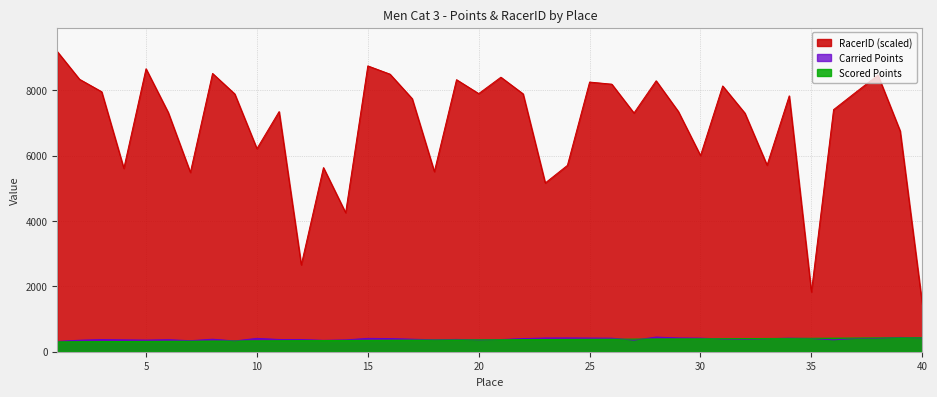

Reading left to right, list all the values displayed in this chart.

Scored Points: 1=303.9	2=307.1	3=310.3	4=313.5	5=316.7	6=319.9	7=323.0	8=326.2	9=329.4	10=332.6	11=335.8	12=339.0	13=342.2	14=345.4	15=348.6	16=351.8	17=355.0	18=358.2	19=361.4	20=364.6	21=367.8	22=371.0	23=374.2	24=377.4	25=380.6	26=383.8	27=387.0	28=390.2	29=393.4	30=396.6	31=399.8	32=403.0	33=406.2	34=409.4	35=412.6	36=415.8	37=419.0	38=422.2	39=425.4	40=428.6
Carried Points: 1=315.6	2=352.5	3=372.5	4=363.6	5=356.4	6=368.7	7=338.1	8=383.4	9=330.4	10=409.0	11=374.8	12=372.5	13=349.2	14=361.8	15=409.2	16=402.7	17=384.1	18=365.7	19=377.4	20=360.7	21=373.4	22=403.4	23=419.9	24=422.0	25=418.6	26=415.1	27=354.1	28=448.3	29=422.4	30=416.0	31=390.7	32=387.0	33=398.3	34=415.3	35=404.2	36=363.6	37=405.5	38=409.4	39=438.4	40=419.9
RacerID (scaled): 1=9185.5	2=8338.8	3=7956.7	4=5612.4	5=8659.4	6=7323.9	7=5486.8	8=8516.1	9=7889.8	10=6214.5	11=7348.4	12=2658.4	13=5634.3	14=4254.0	15=8747.3	16=8494.7	17=7745.2	18=5511.4	19=8325.1	20=7899.4	21=8401.2	22=7891.8	23=5164.6	24=5704.0	25=8252.7	26=8187.8	27=7305.7	28=8291.7	29=7351.7	30=6003.1	31=8133.0	32=7302.6	33=5709.3	34=7830.4	35=1828.5	36=7409.0	37=7940.3	38=8464.4	39=6757.6	40=1452.9